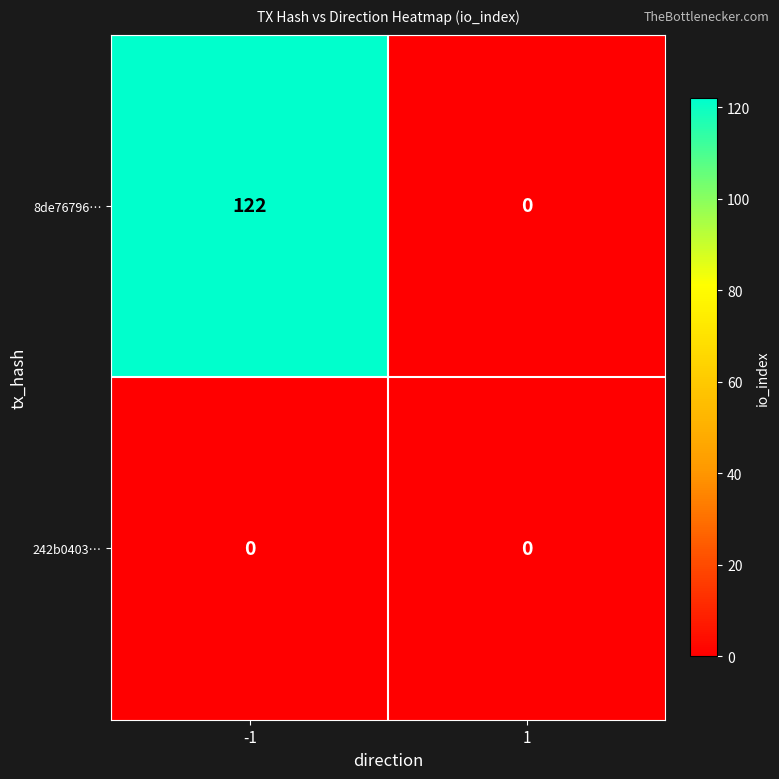

The 8de76796… series shows 0 at 1. True or false?

True